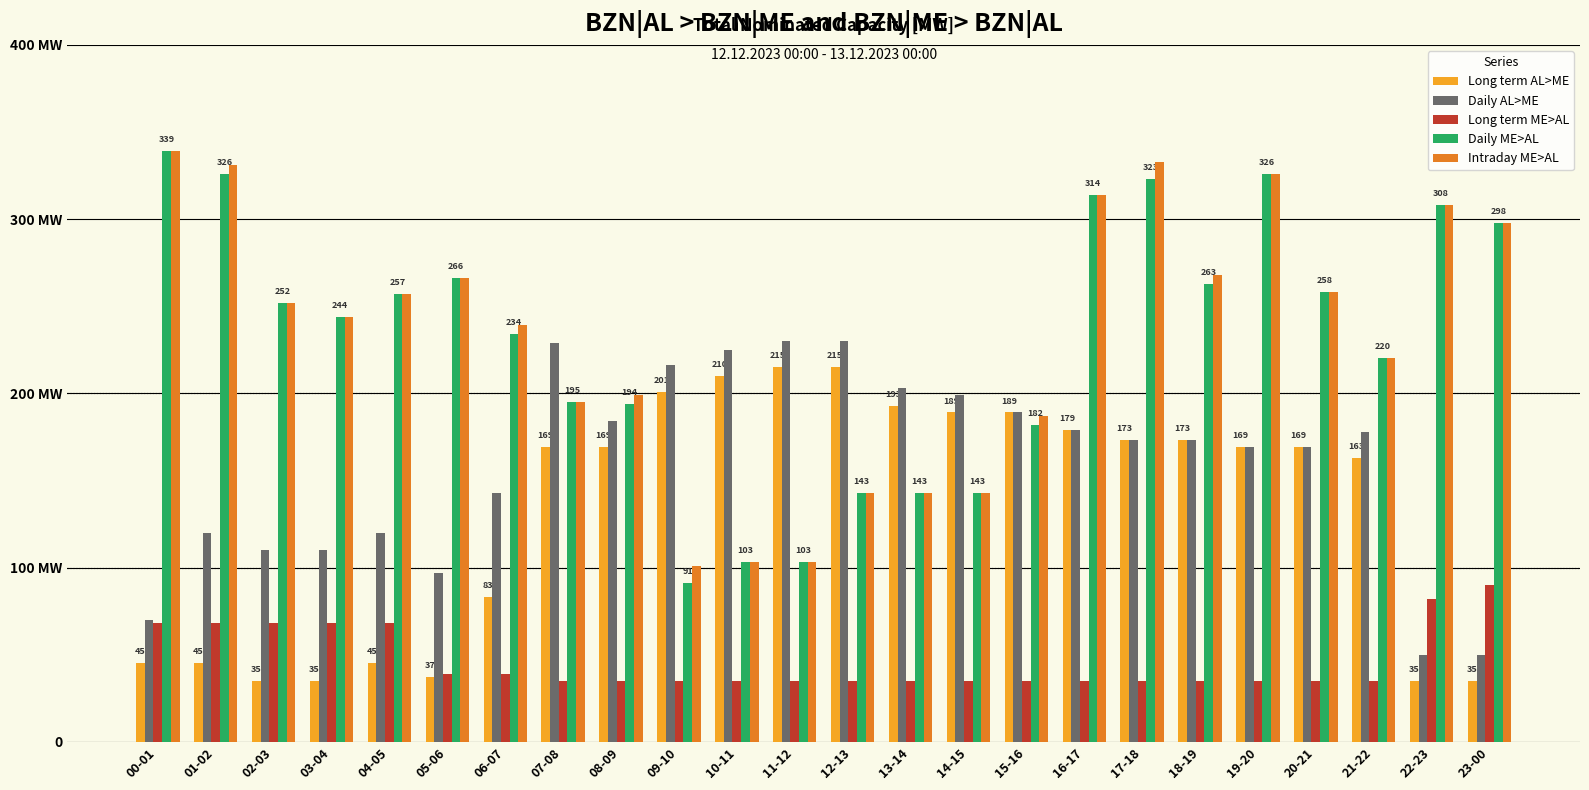

What is the difference between the maximum and minimum values in the Daily AL>ME series?

180